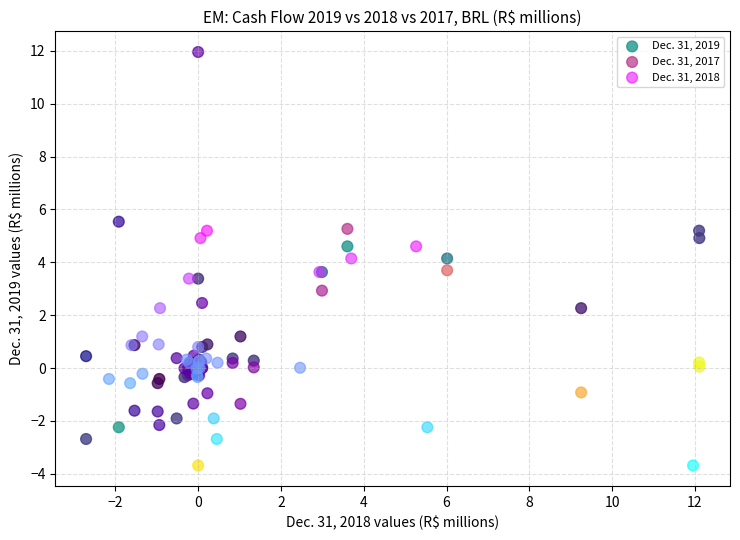

Which series has the widest spread of Y values?

Dec. 31, 2017